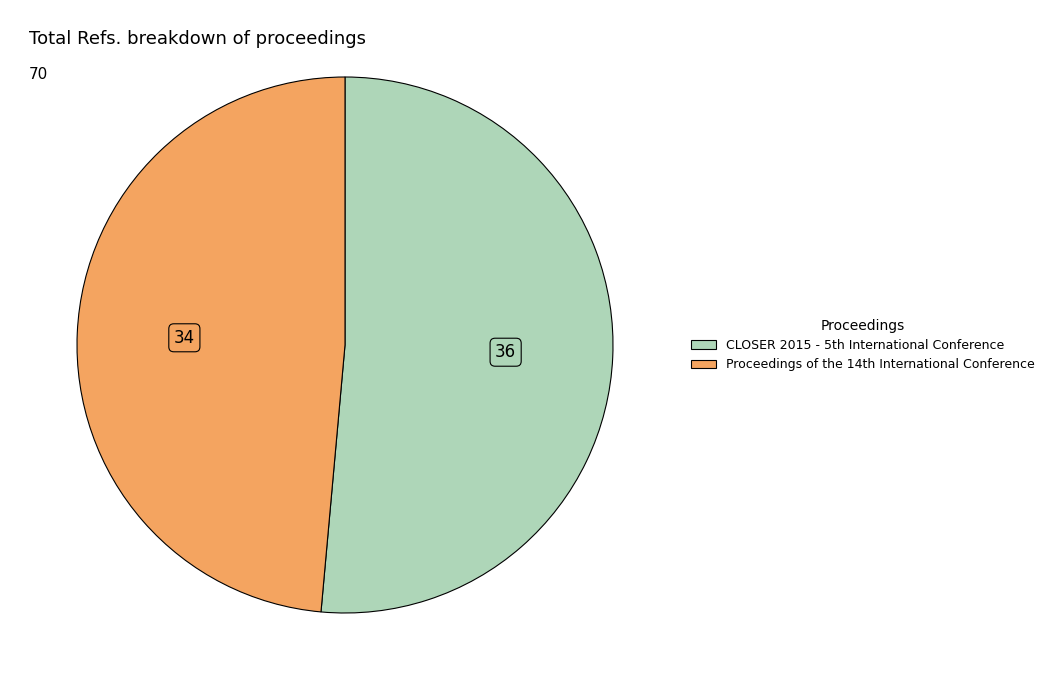

Which category has the smallest portion of the pie?

Proceedings of the 14th International Conference